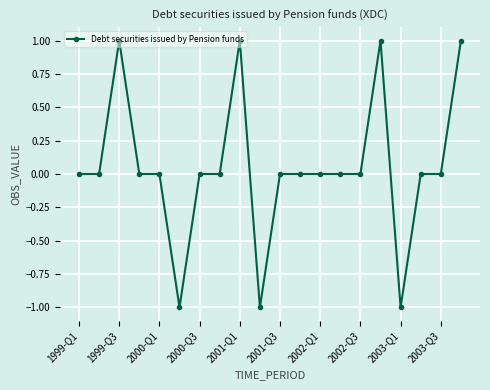

True or false: there are more than 2 points higher than both neighbors.

True